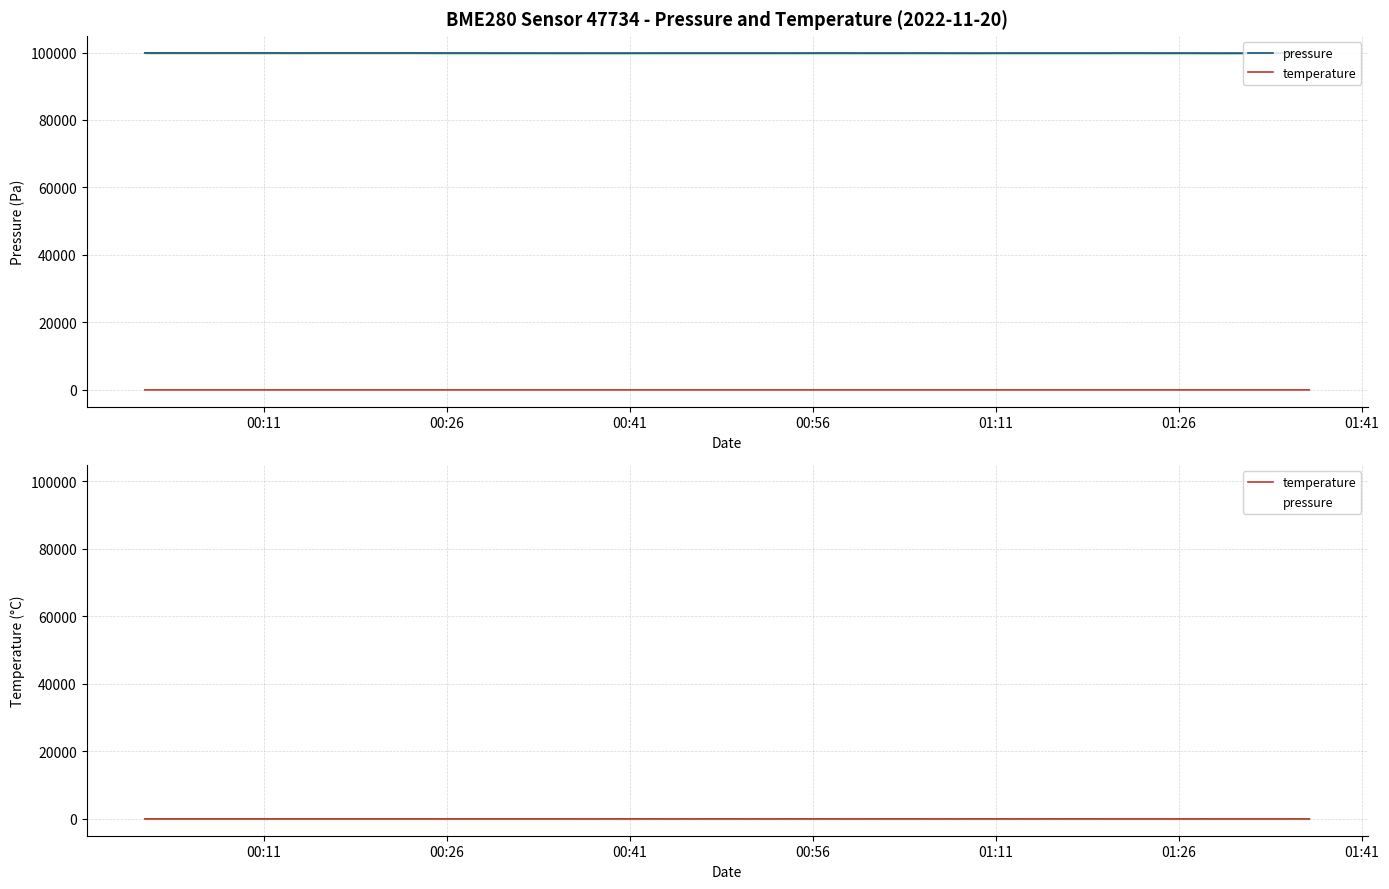

What is the sum of all temperature values?

481.6